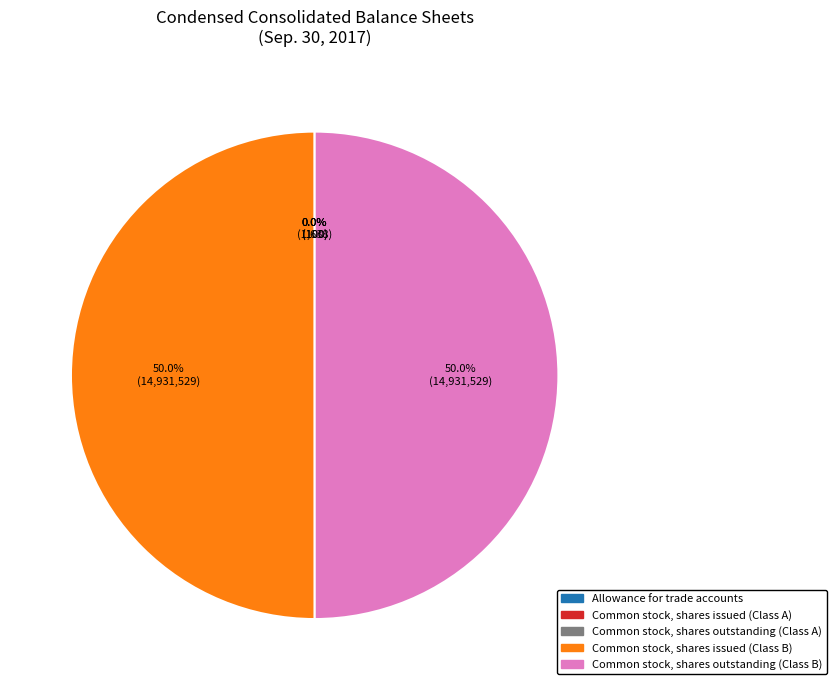

Combined, do Common stock, shares outstanding (Class B) and Common stock, shares issued (Class B) account for over 50%?

Yes